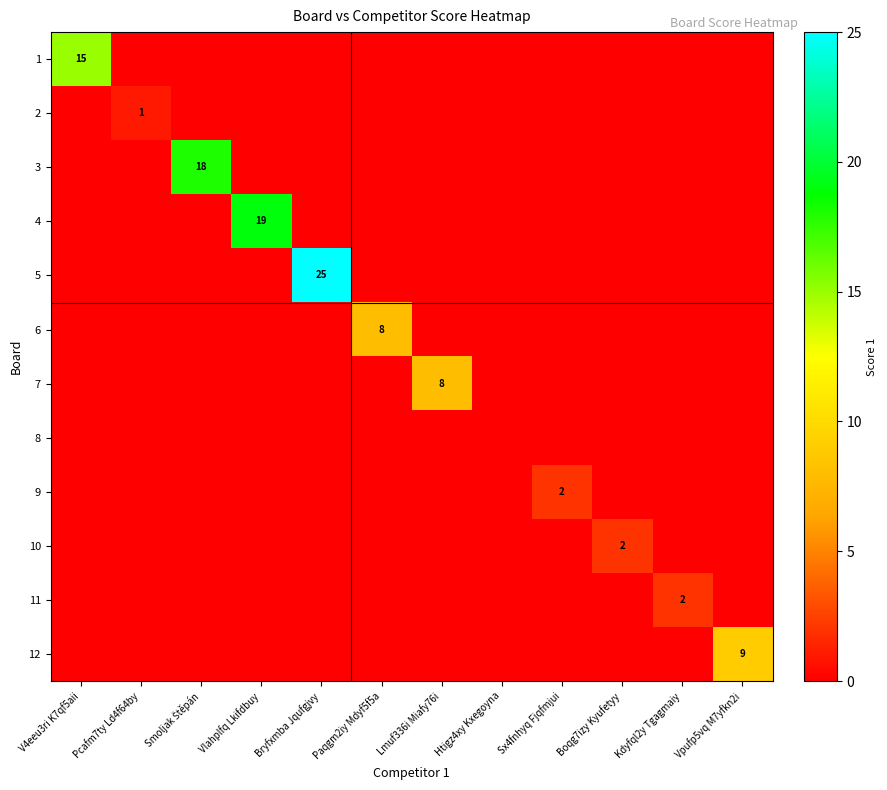

Is it true that 7 equals 11 at Lmuf336i Miafy76i?

False